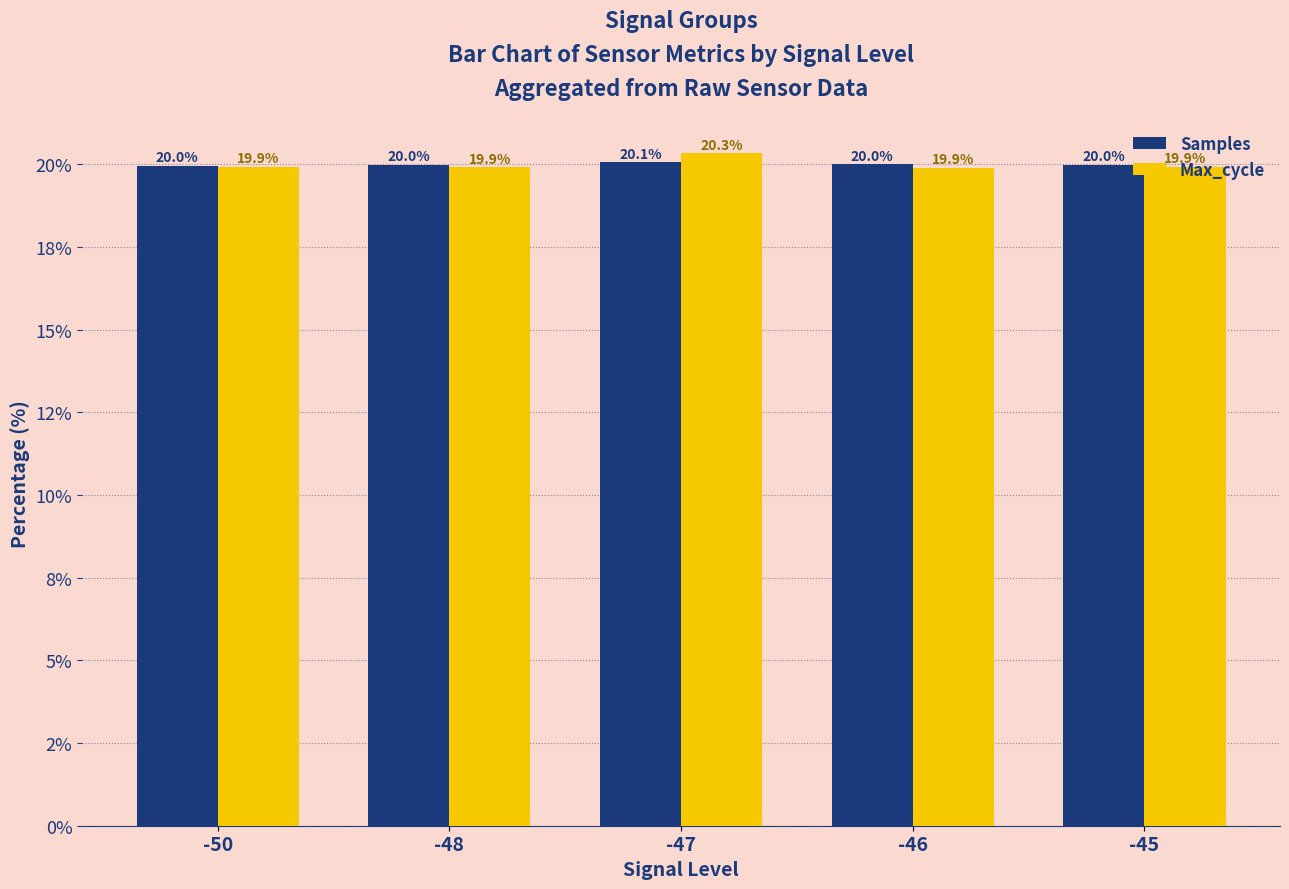

Does the chart contain any negative values?

No